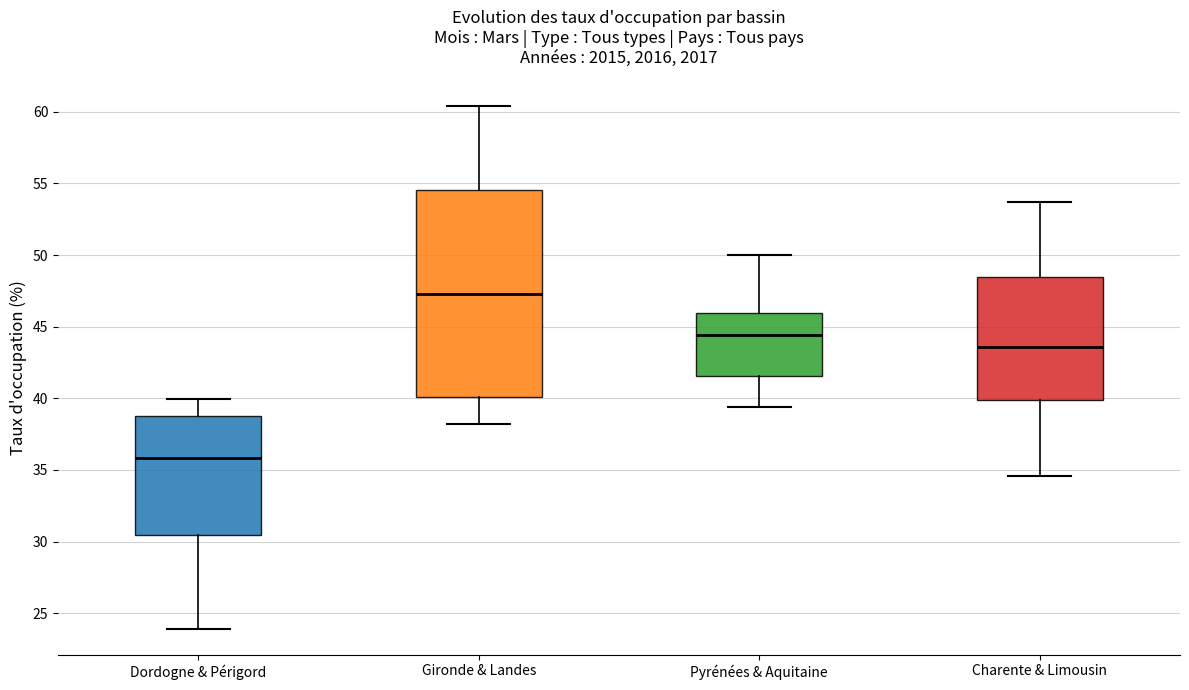

Reading left to right, read every box against the y-axis: the position of its median line, the range the box covers, and the ends of its whiskers. The values are not printed on the chart, so give them approximately, as read against the axis.

Dordogne & Périgord: median 36.0, box 30.5 to 39.0, whiskers 24.0 to 40.0
Gironde & Landes: median 47.5, box 40.0 to 54.5, whiskers 38.0 to 60.5
Pyrénées & Aquitaine: median 44.5, box 41.5 to 46.0, whiskers 39.5 to 50.0
Charente & Limousin: median 43.5, box 40.0 to 48.5, whiskers 34.5 to 53.5